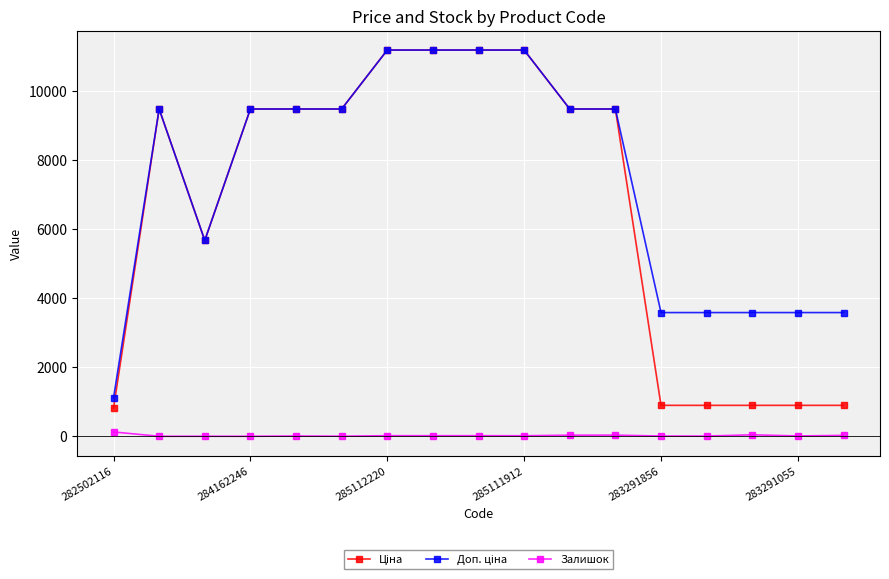

How many lines are shown in the chart?

3